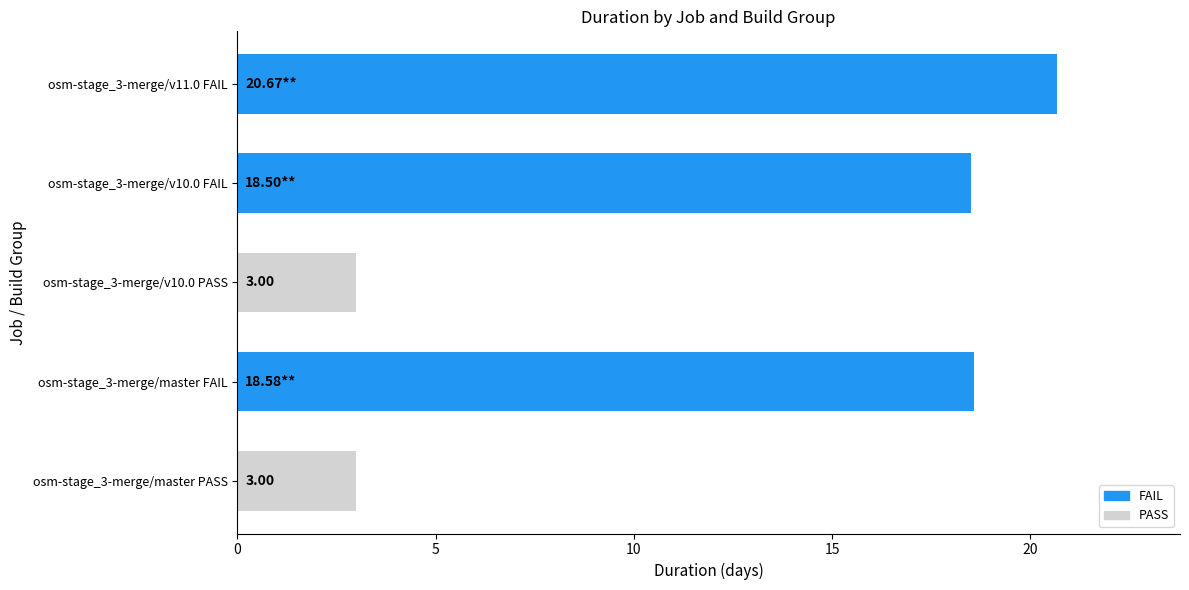

How many data points does each series have?

5